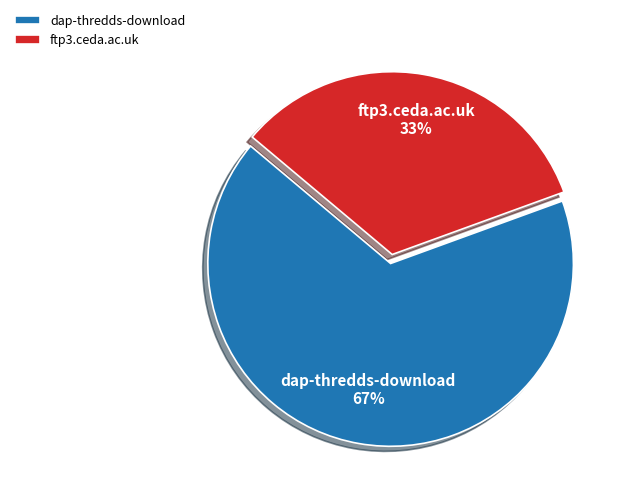

Between dap-thredds-download and ftp3.ceda.ac.uk, which is larger?

dap-thredds-download